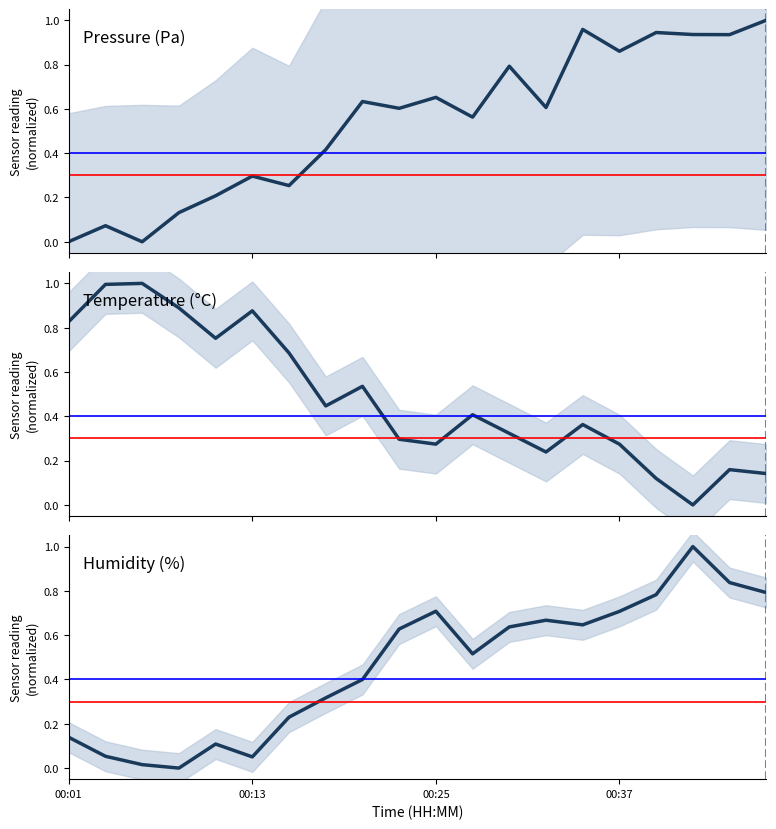

Rank the series at 11 from lowest to highest value.

temperature, humidity, pressure